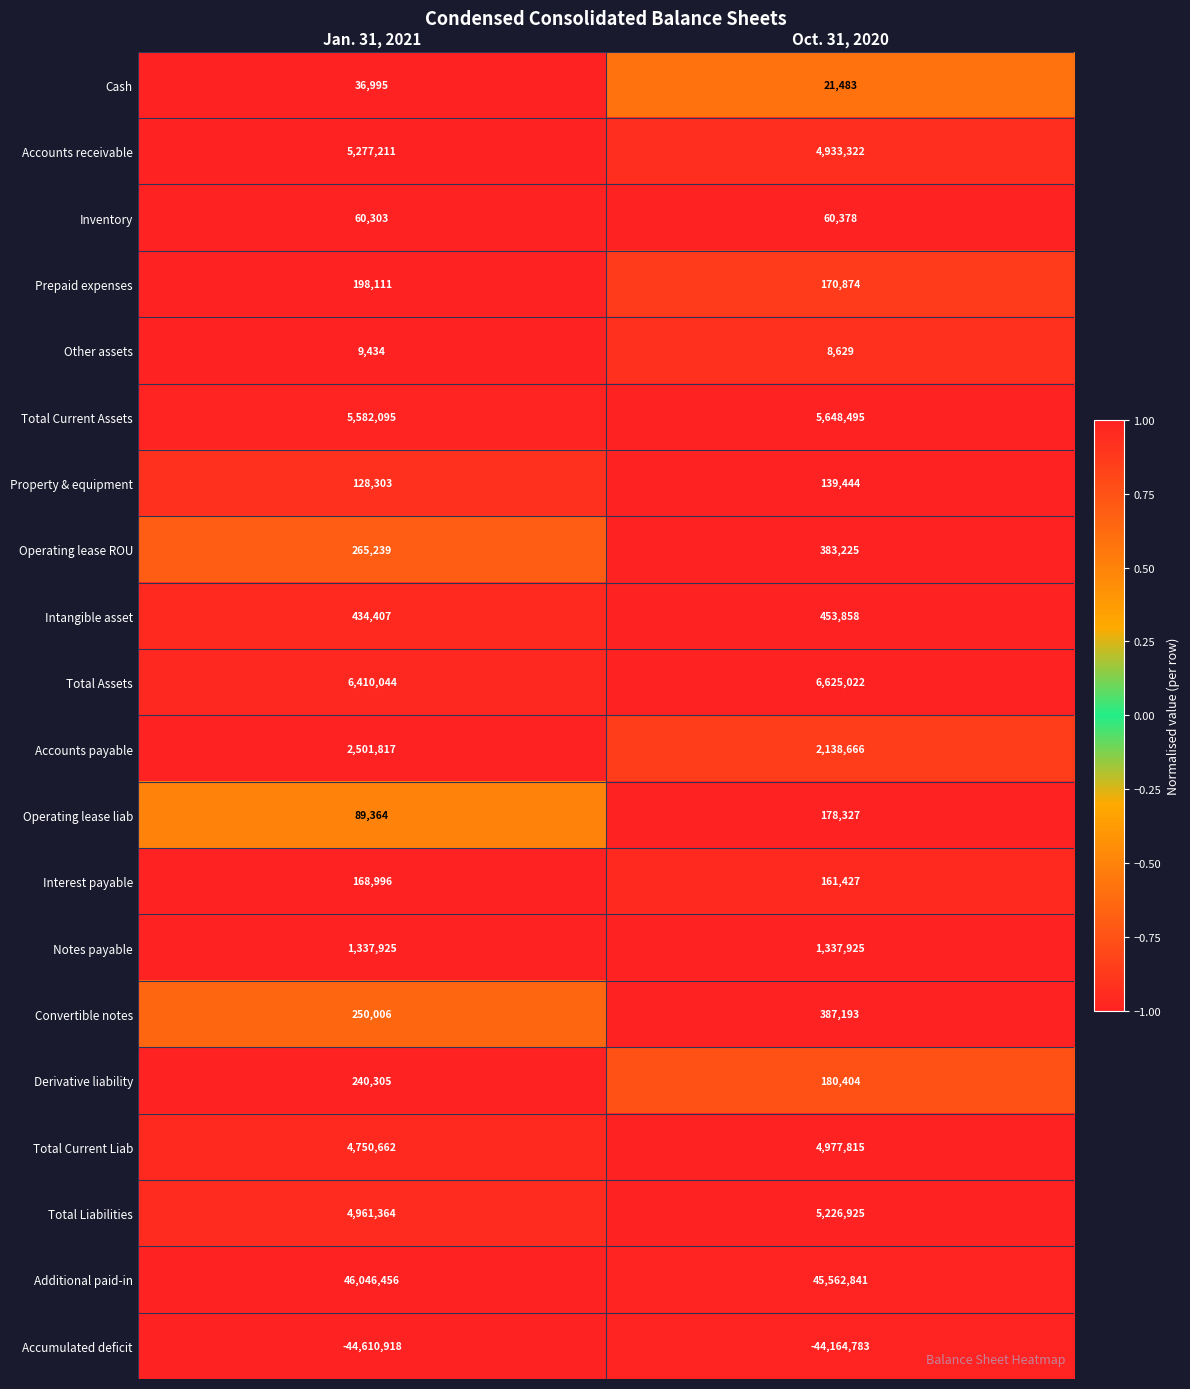

What is the total value across all series at Oct. 31, 2020?

34431470